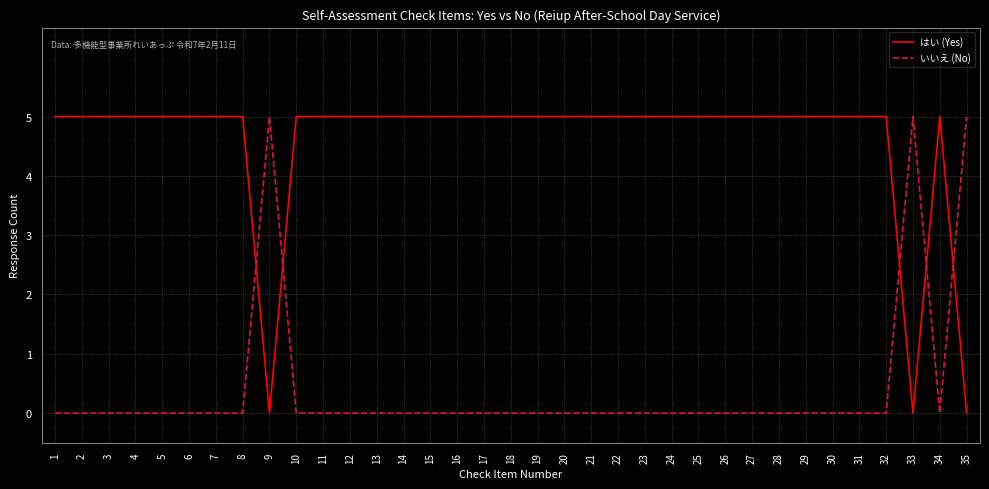

What are all the series names shown in the legend?

はい (Yes), いいえ (No)